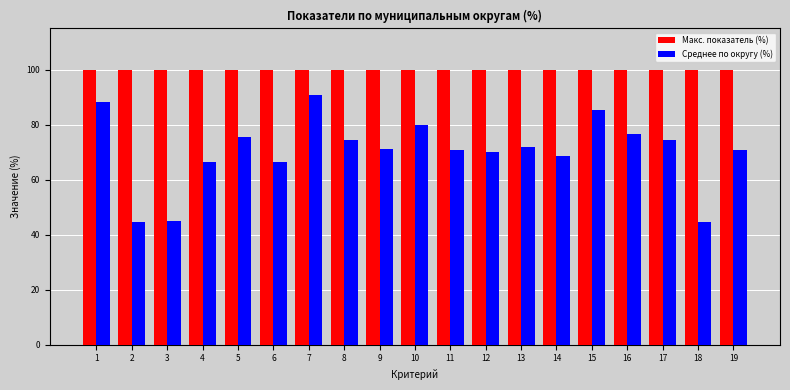

Rank the series by their average value, from highest to lowest.

Макс. показатель (%), Среднее по округу (%)